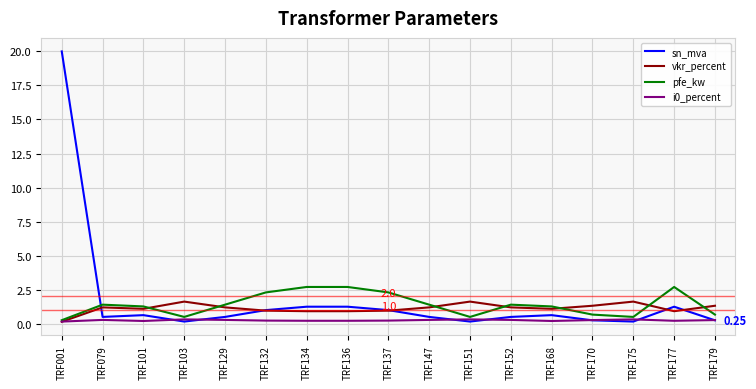

Where do sn_mva and pfe_kw first cross each other?

TRF001 and TRF079